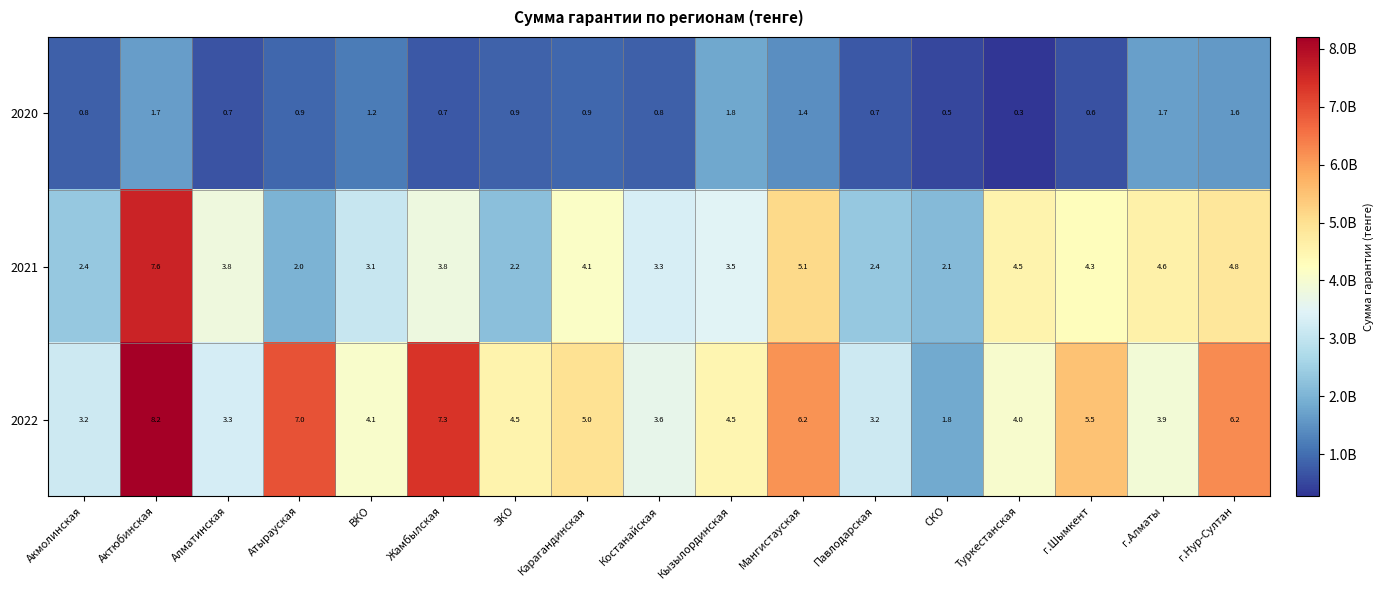

True or false: 2021 has a value of 4.5 at Туркестанская.

True